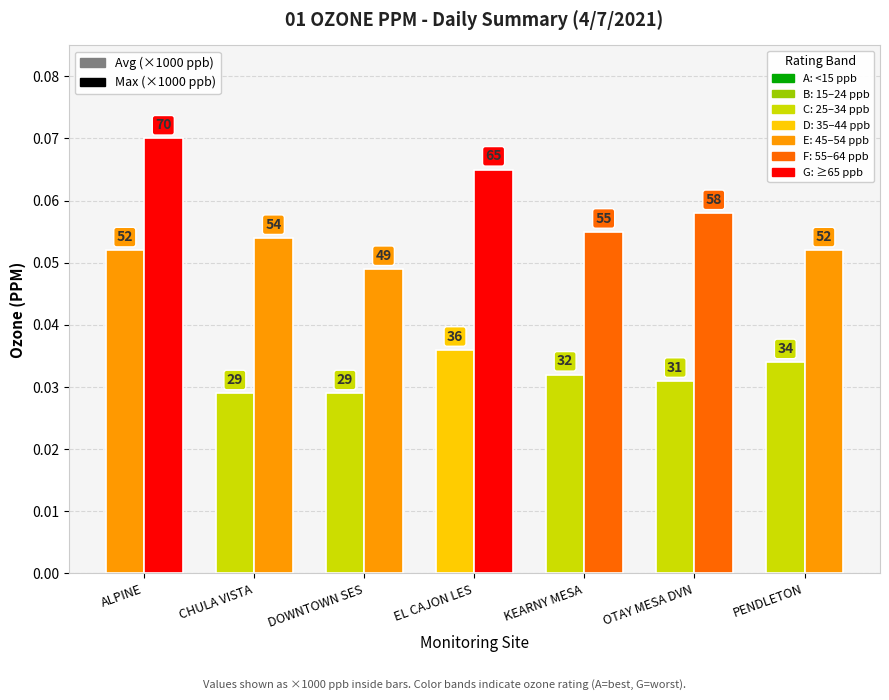

At which label does Avg reach its peak?

ALPINE